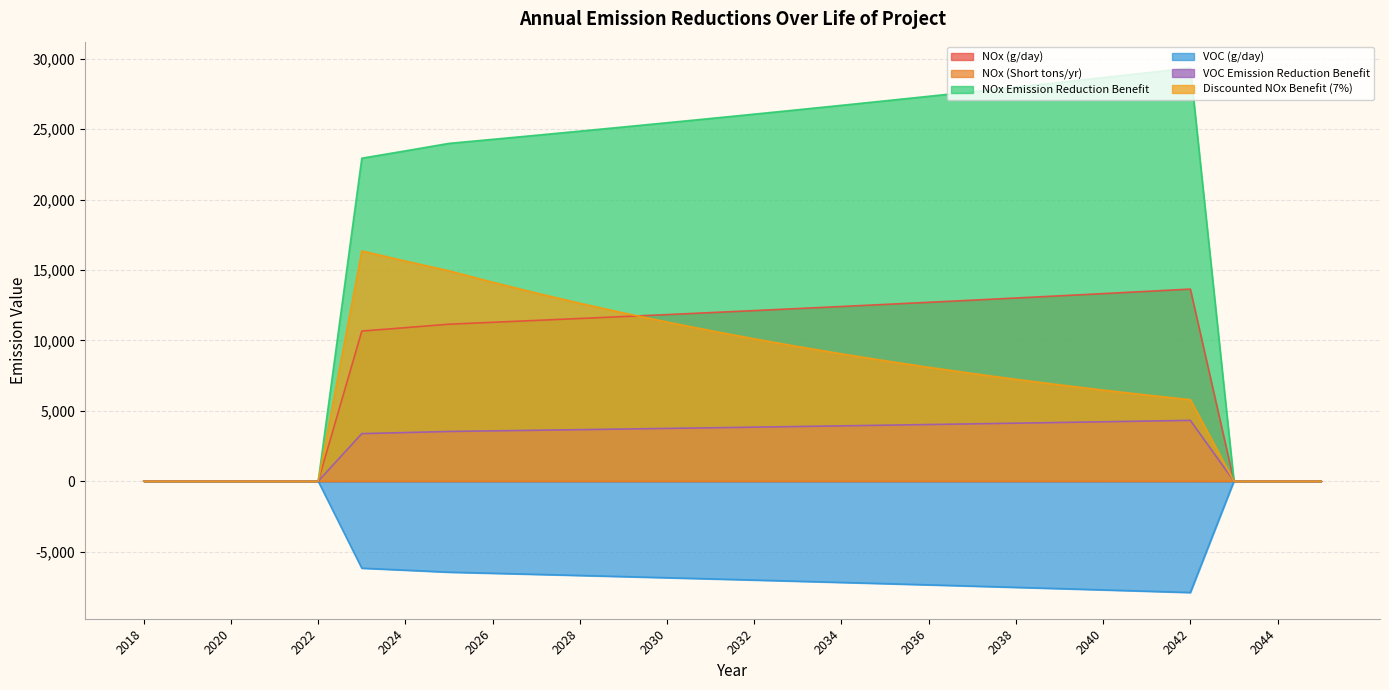

At 2025, list the series in order from largest to smallest.

NOx Emission Reduction Benefit, Discounted NOx Benefit (7%), NOx (g/day), VOC Emission Reduction Benefit, NOx (Short tons/yr), VOC (g/day)